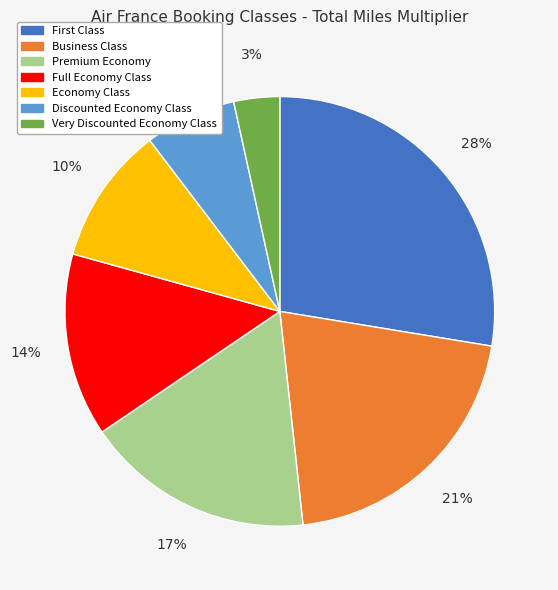

Between Very Discounted Economy Class and Economy Class, which is larger?

Economy Class